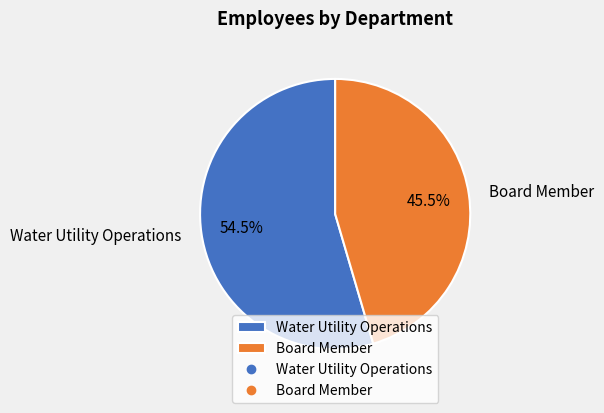

To the nearest percent, what is the average slice percentage?

50%